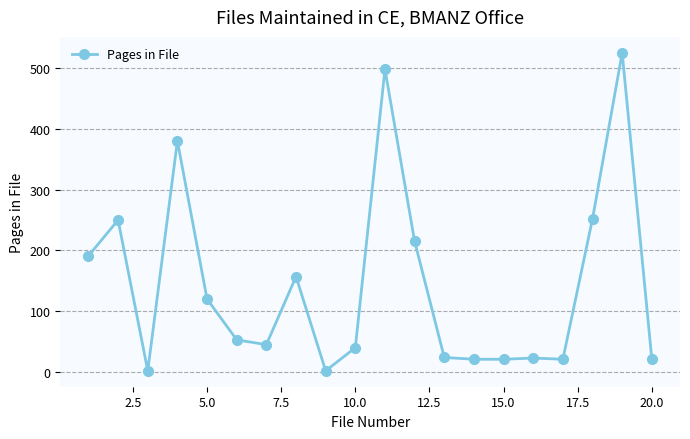

What is the value of the 13th point from the left?

24